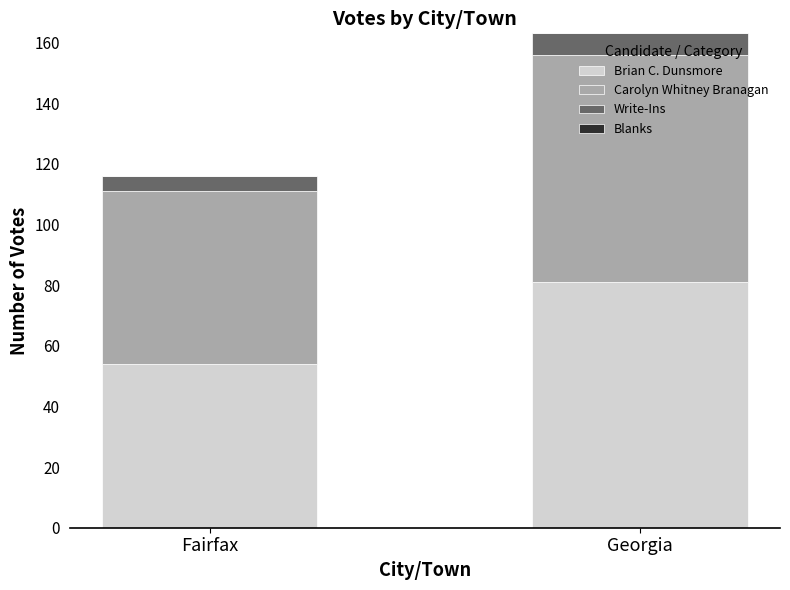

Is it true that Brian C. Dunsmore equals 54 at Fairfax?

True